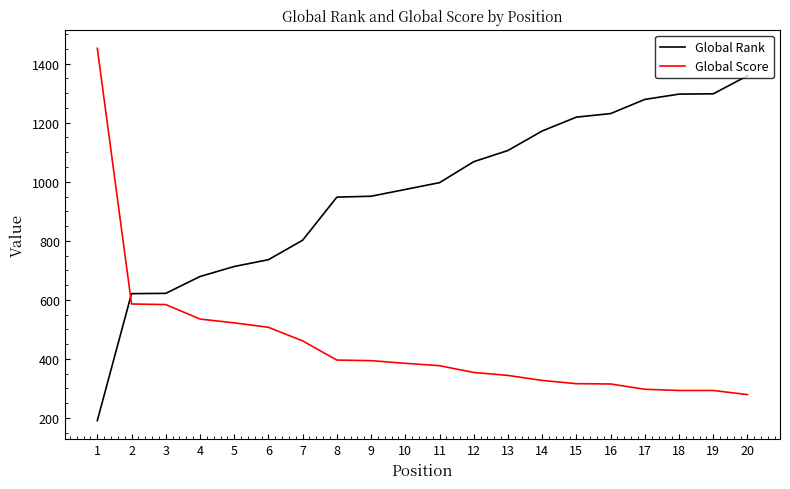

How many lines are shown in the chart?

2